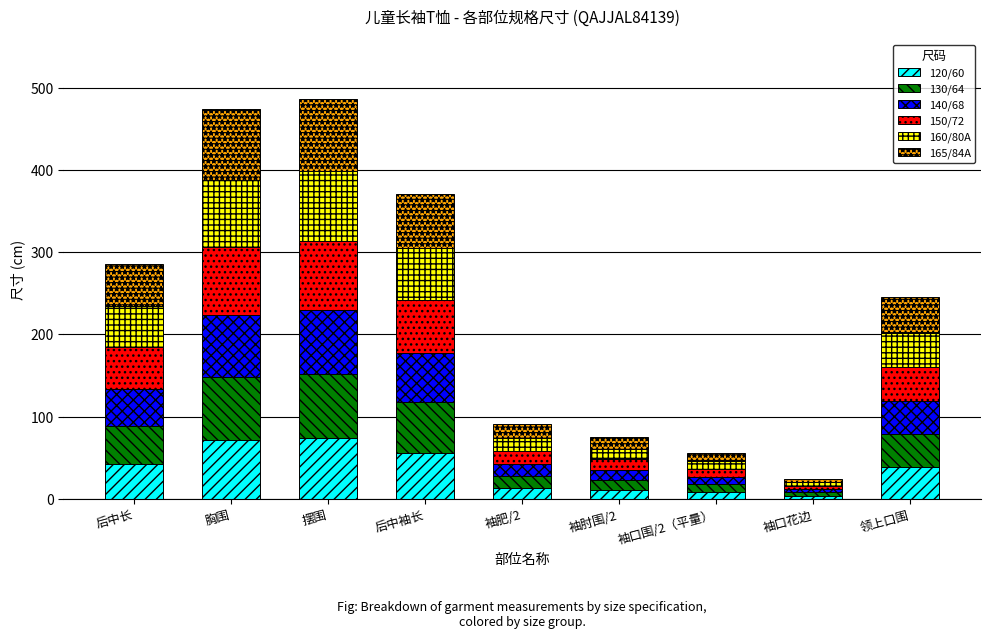

Is it true that 120/60 equals 56.2 at 后中袖长?

True